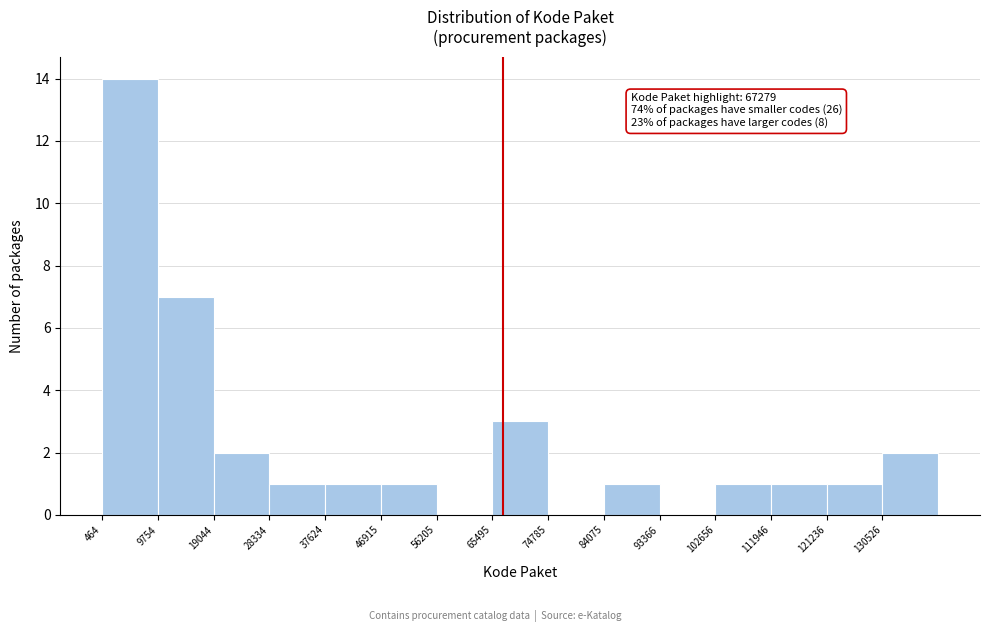

Over which range of the x-axis is the bar tallest?

0 to 10000